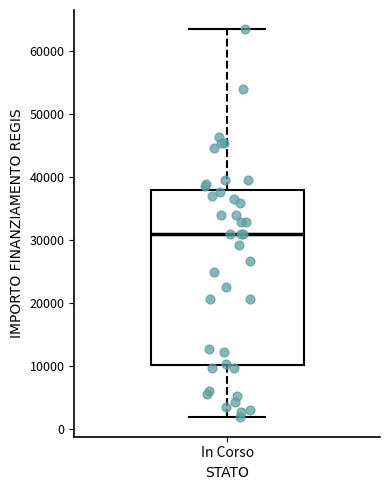

Where is the lower edge of the box for In Corso on the y-axis? The values are not printed on the chart, so give them approximately, as read against the axis.

10000